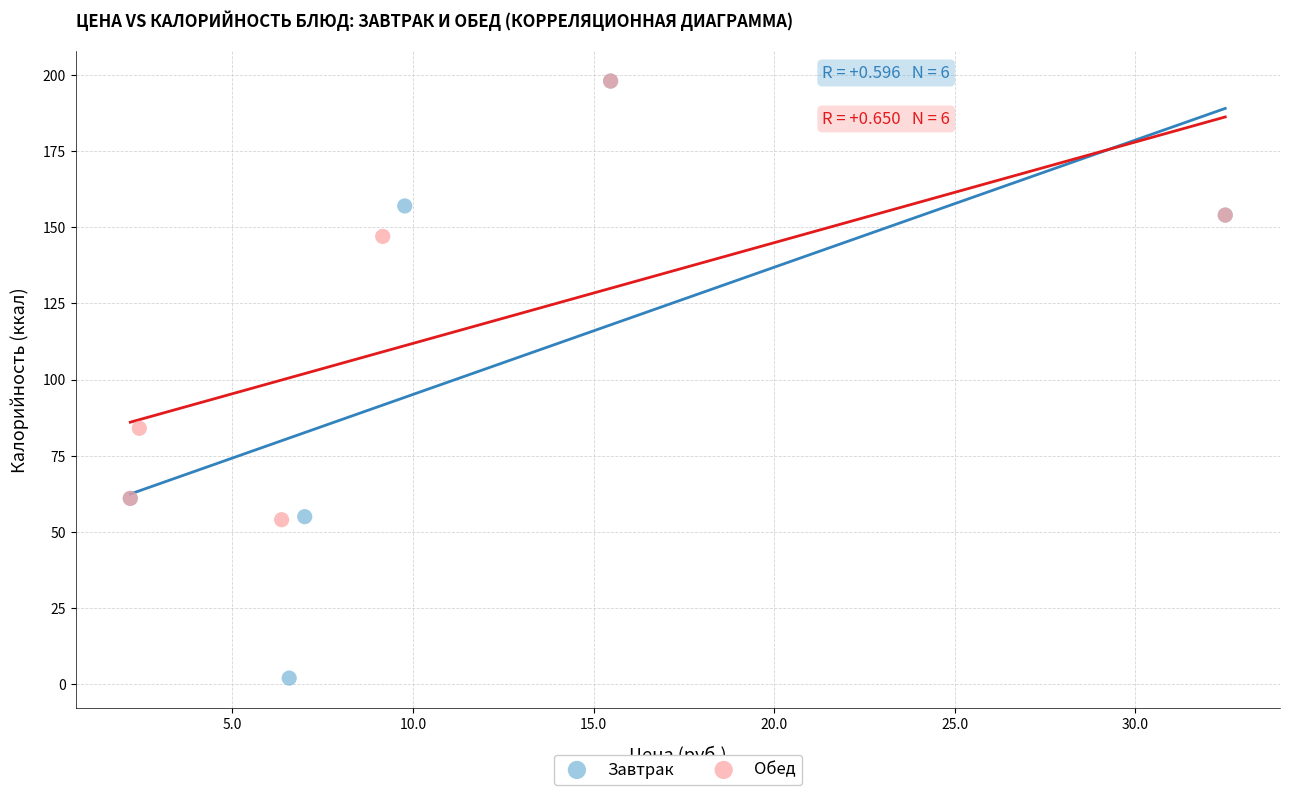

Which series contains the lowest Y value?

Завтрак